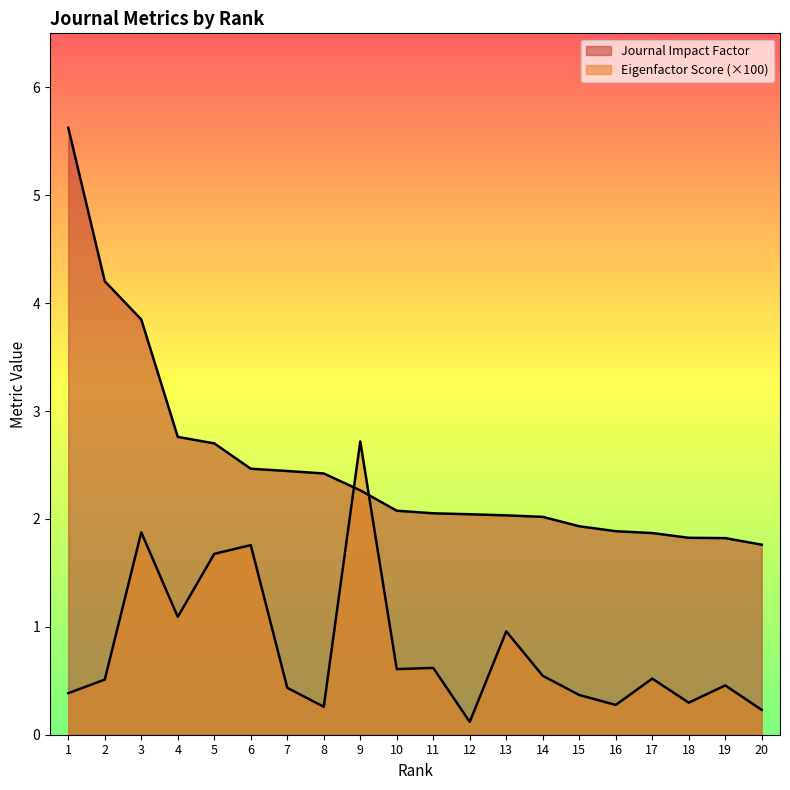

Which series changed the most between 1 and 14?

Journal Impact Factor